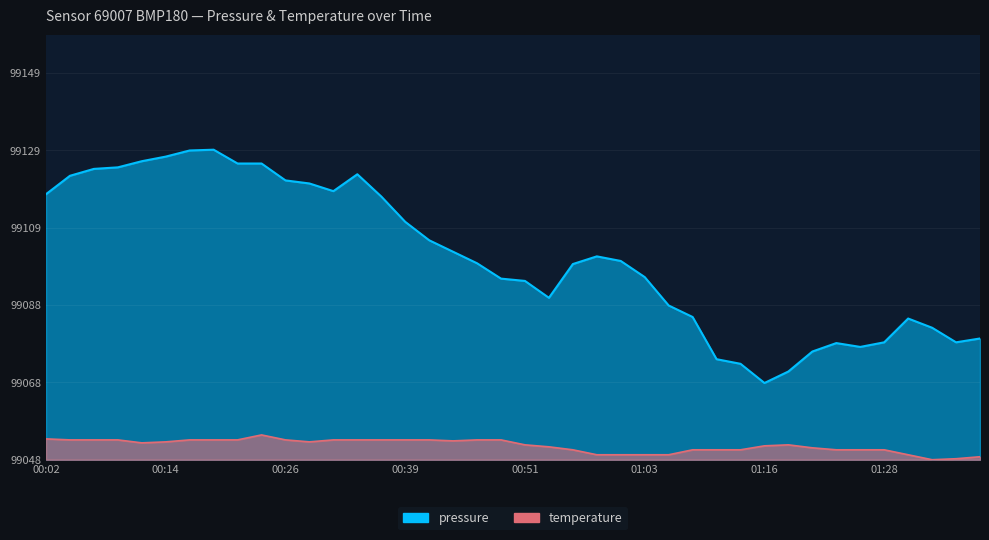

In pressure, how many points are higher than both neighbors (excluding endpoints)?

5